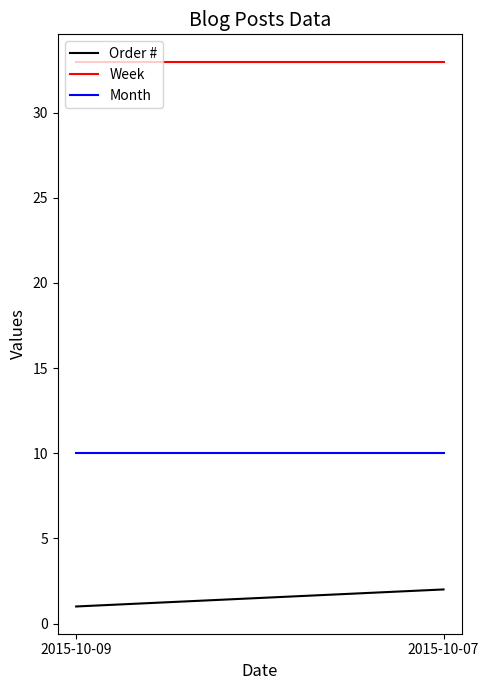

Is this an area chart (filled region under the line)?

No